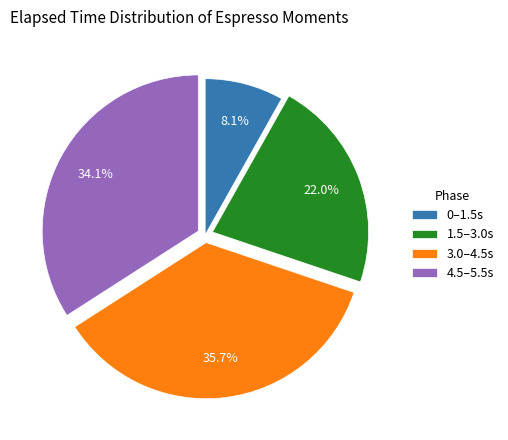

Which slice is the largest?

3.0–4.5s